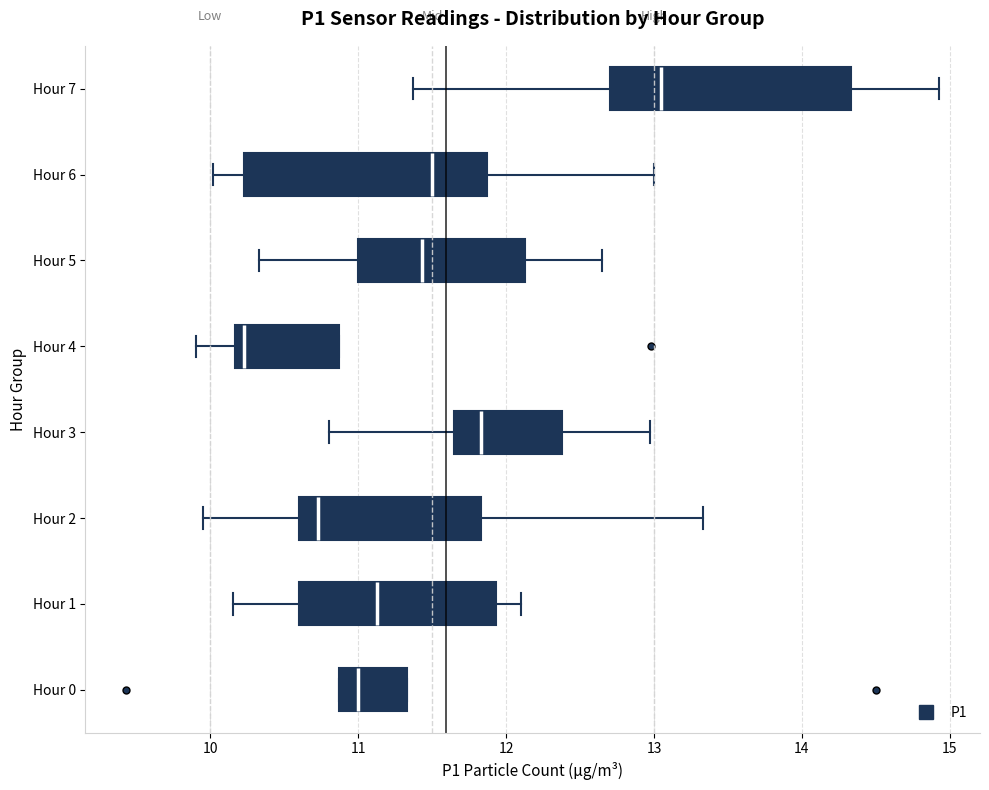

Which box's median line is the furthest to the left?

Hour 4